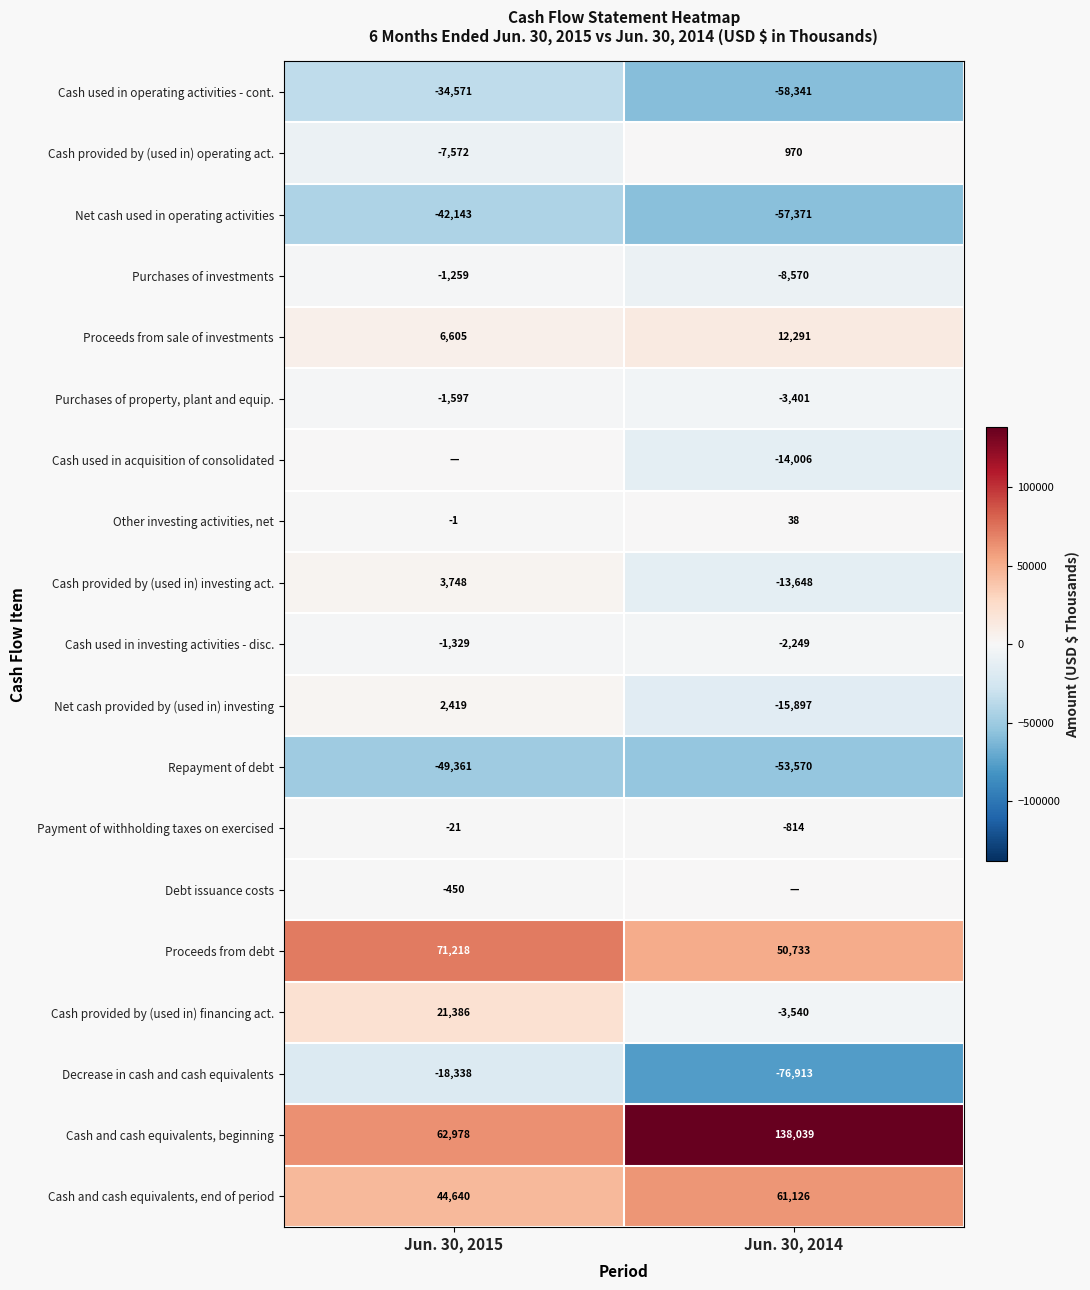

Rank the categories by Purchases of investments value from highest to lowest.

Jun. 30, 2015, Jun. 30, 2014